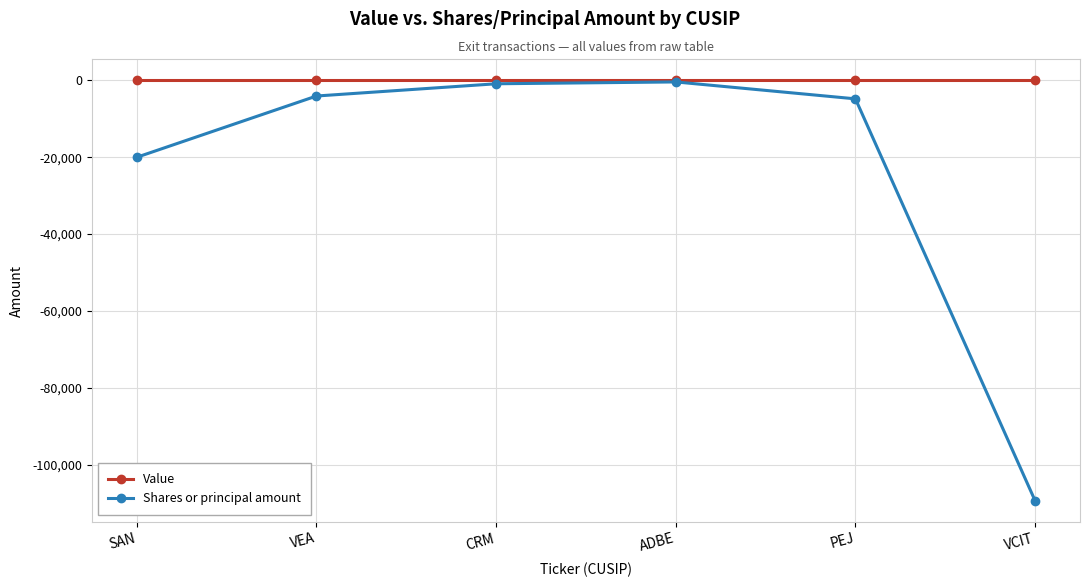

Where does the Shares or principal amount series first go above -4074?

CRM